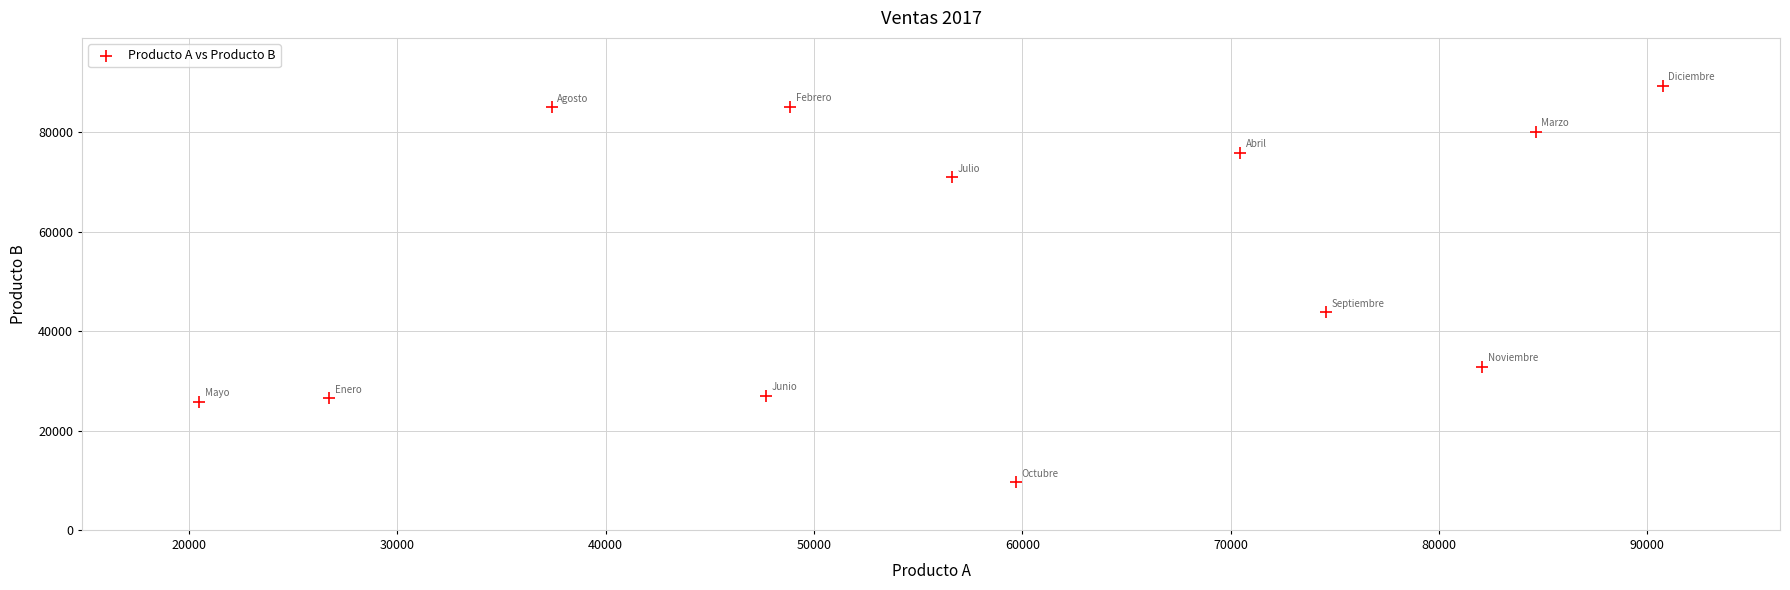

What Y value in the scatter plot is closest to 49495?

43782